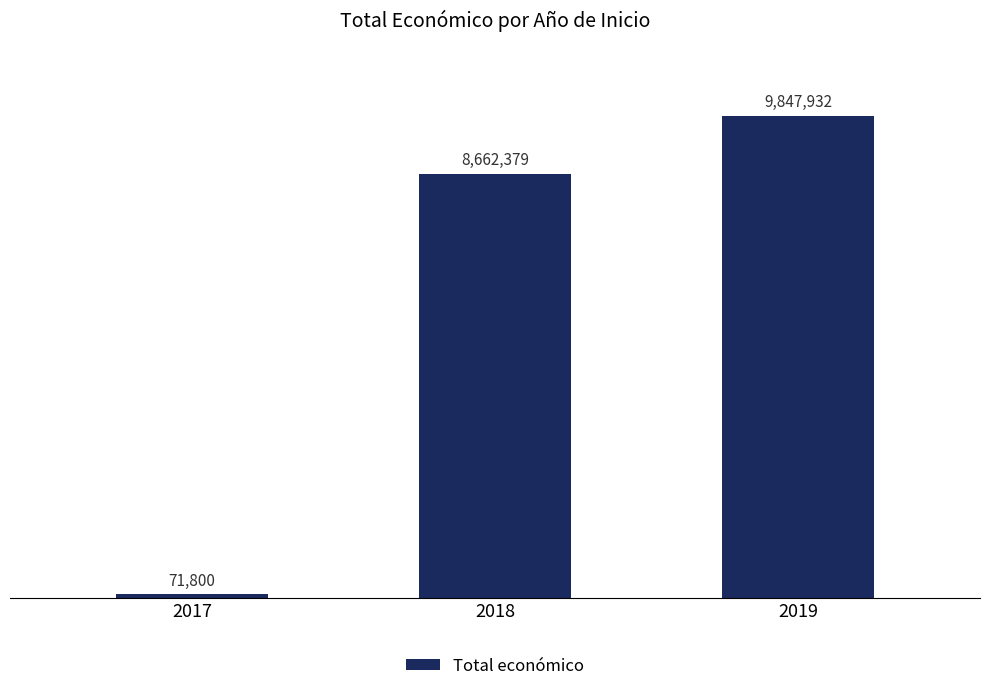

What is the minimum value shown in the chart?

71800